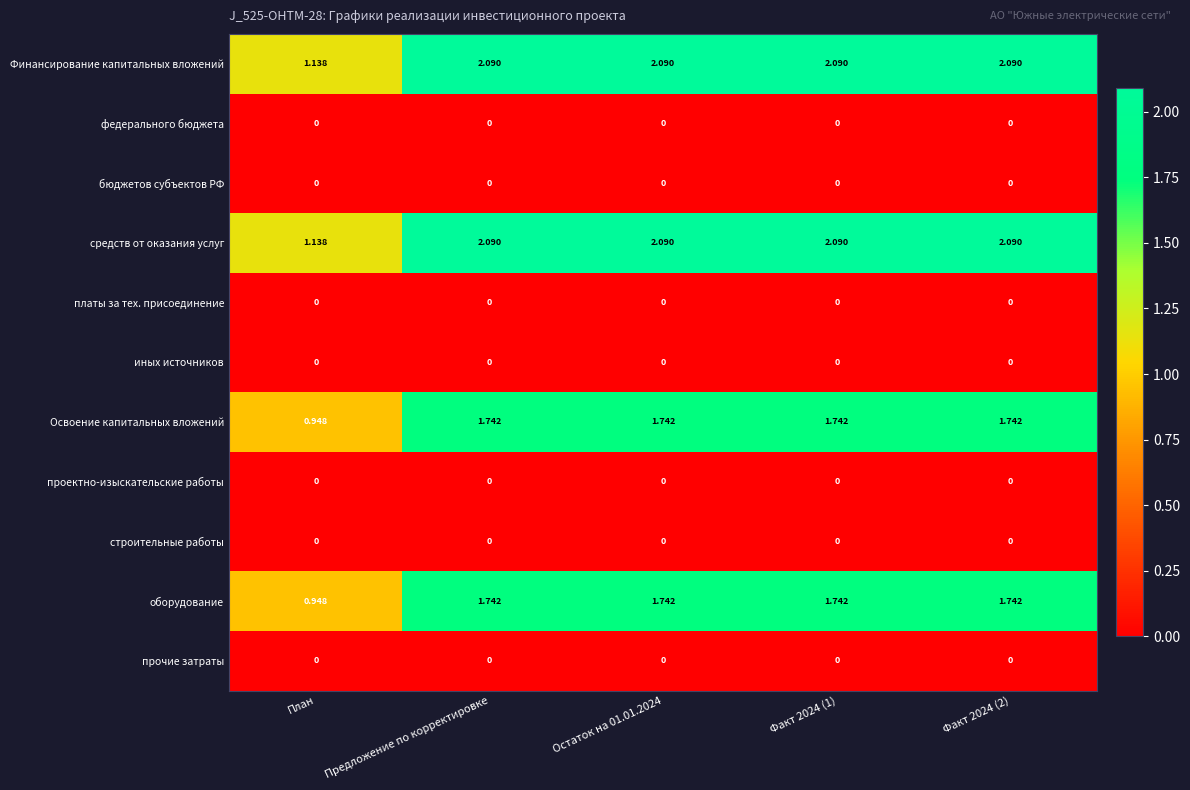

Count the number of data series in this chart.

11